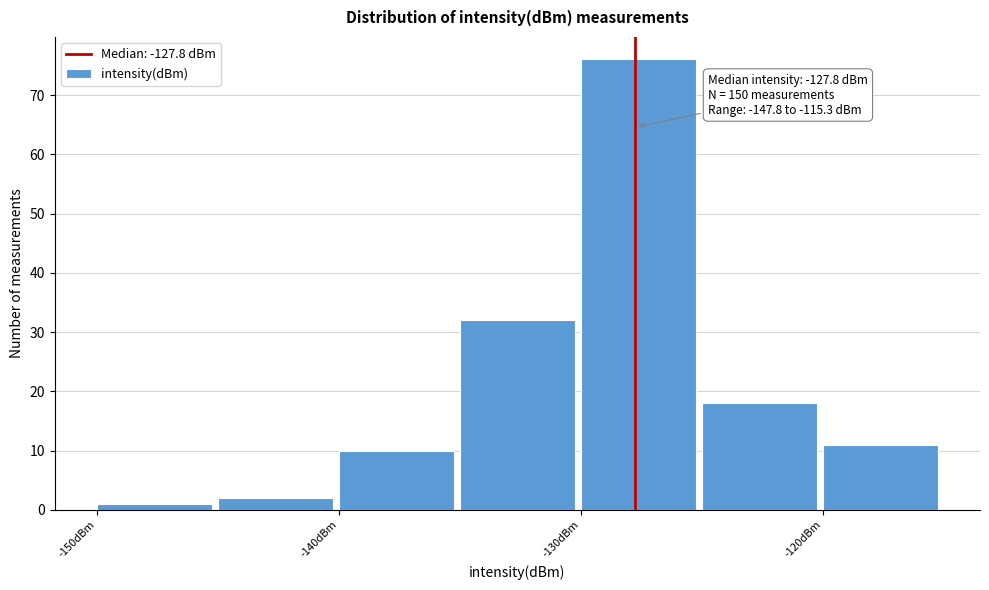

Which range on the x-axis has the tallest bar?

-130 to -125